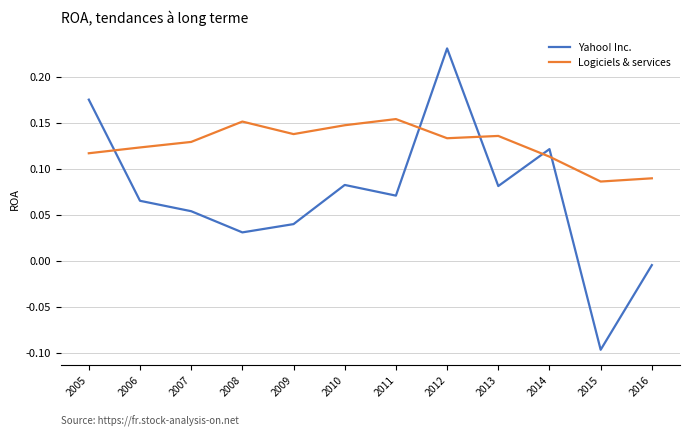

How many negative values does the Yahoo! Inc. series have?

2